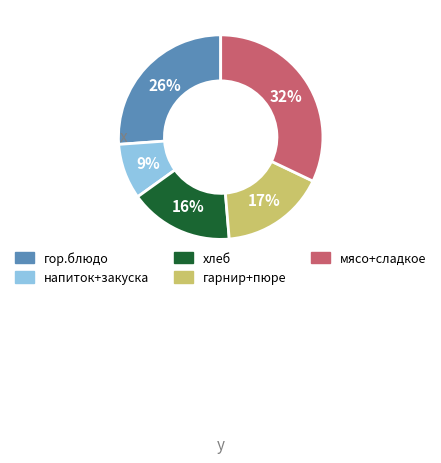

To the nearest percent, what is the difference between the largest and smallest slice percentages?

23%